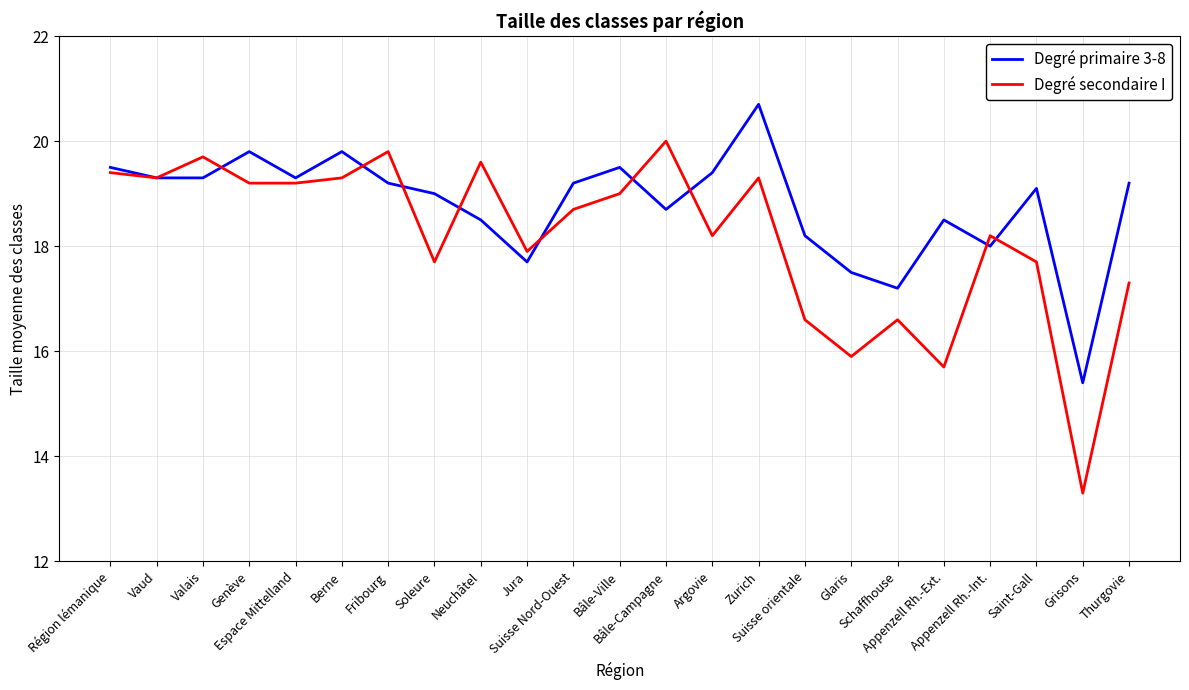

Does the chart display data point markers on the line(s)?

No